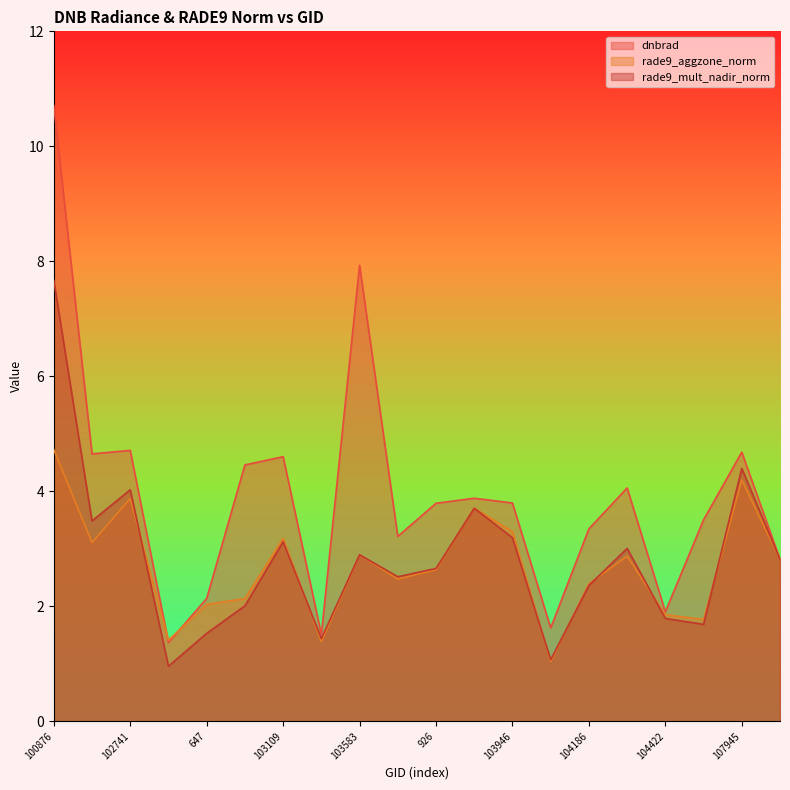

What is the difference between the highest and lowest values at 104422?

0.1